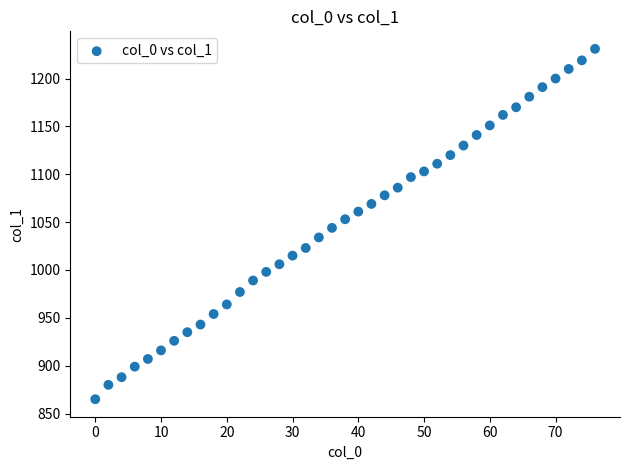

What is the range of Y values (max minus min)?

366